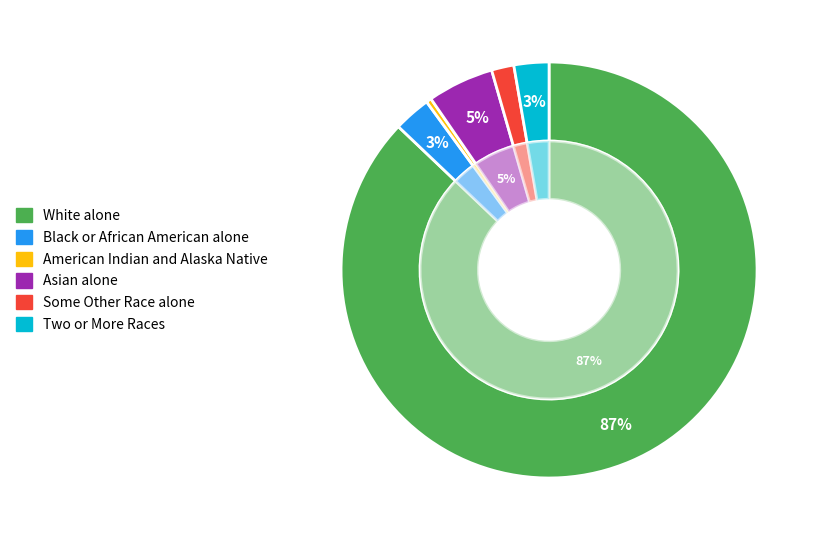

What percentage is the Asian alone slice, to the nearest percent?

5%